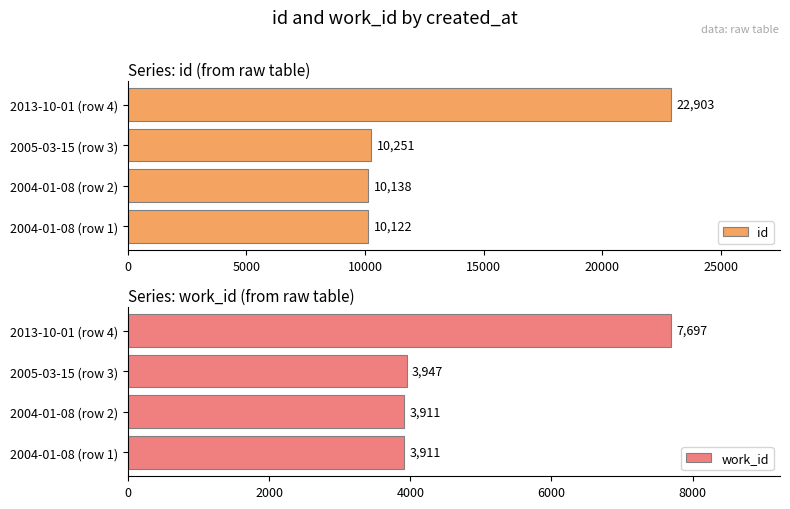

The value of work_id at 2004-01-08 (row 1) is 3911. True or false?

True